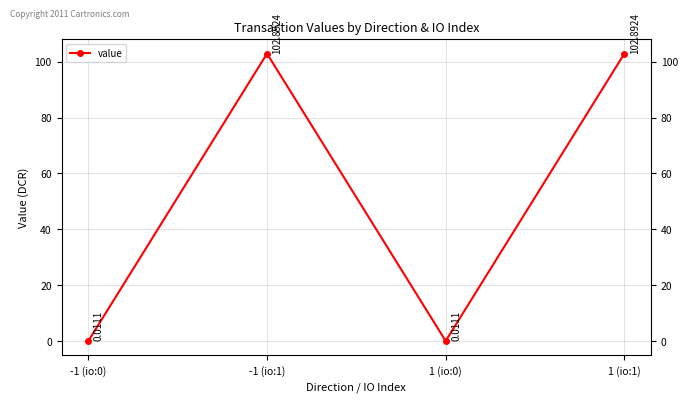

What is the difference between the values at -1 (io:0) and -1 (io:1)?

102.9